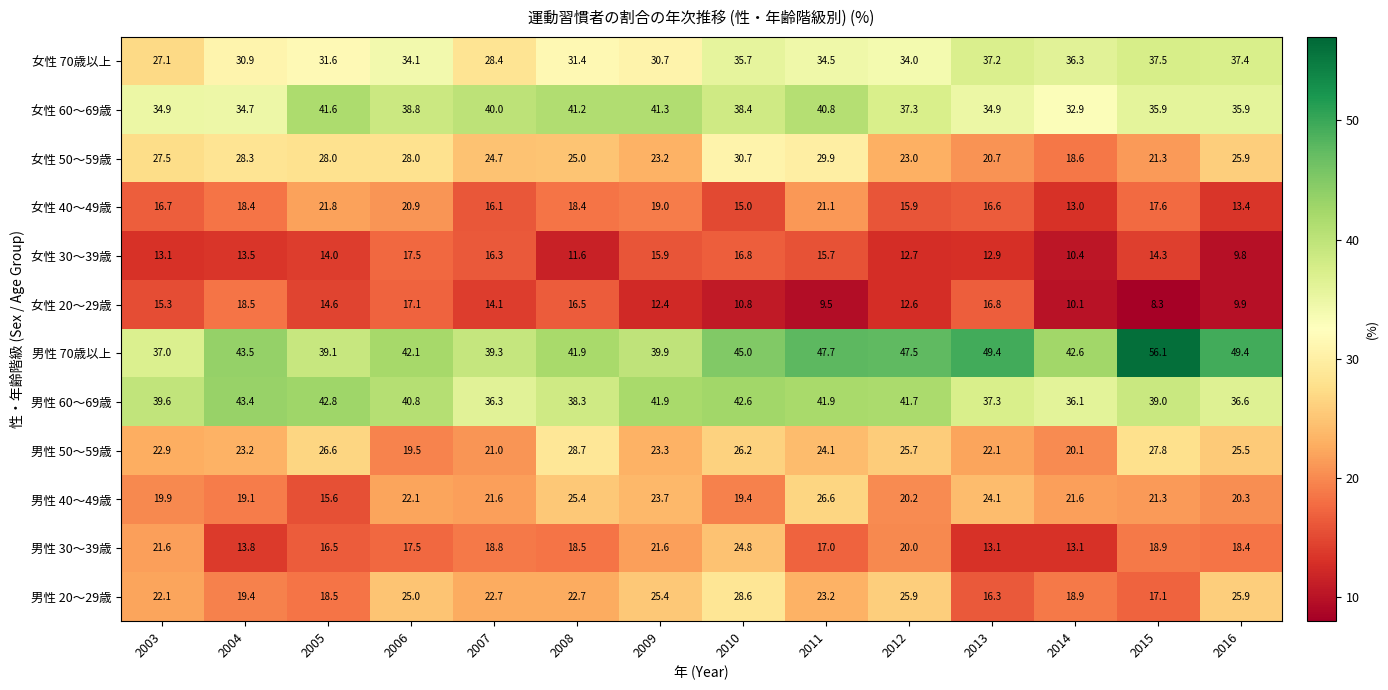

What is the difference between the maximum and minimum values in the 女性 50～59歳 series?

12.1